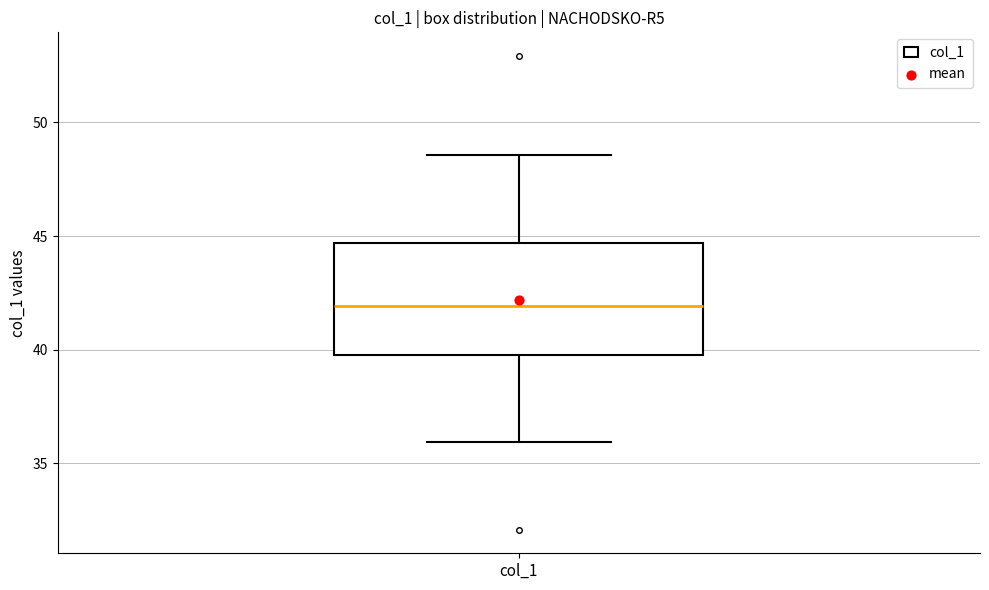

Read this box plot against the y-axis: the position of the median line, the range covered by the box, and the ends of both whiskers. The values are not printed on the chart, so give them approximately, as read against the axis.

median 42.0, box 40.0 to 44.5, whiskers 36.0 to 48.5